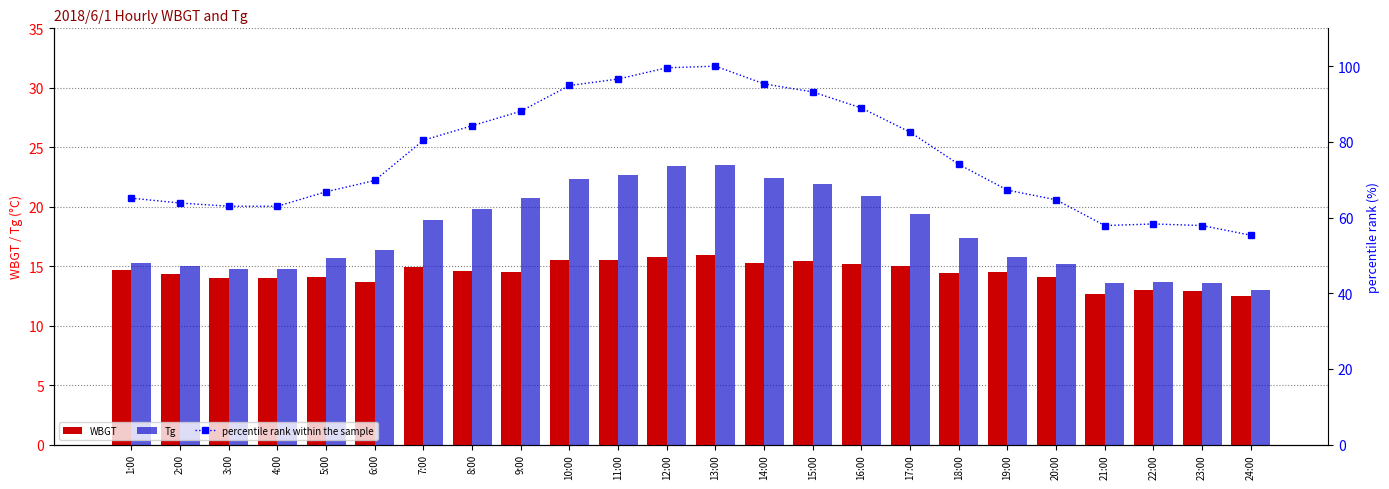

What is the sum of the Tg values at 24:00 and 8:00?

32.8